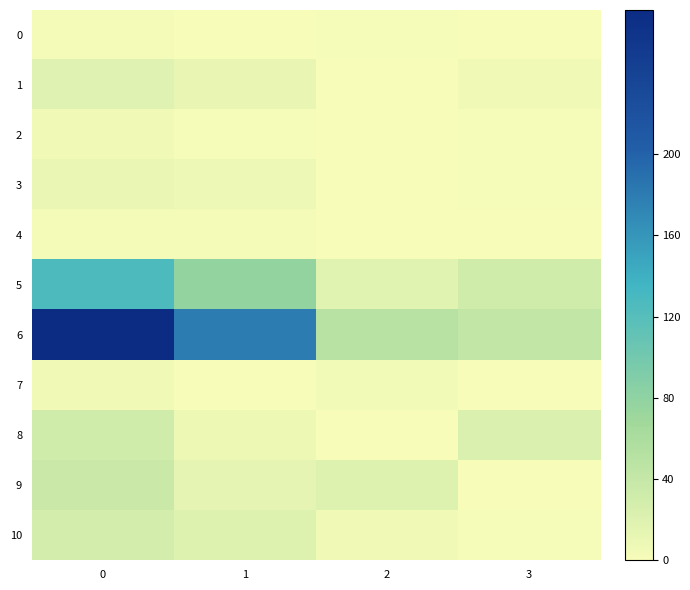

Reading right to left, what are all the values shown in this chart?

0: 3=0	2=2	1=1	0=3
1: 3=6	2=0	1=12	0=18
2: 3=2	2=1	1=2	0=5
3: 3=2	2=1	1=7	0=10
4: 3=0	2=0	1=3	0=3
5: 3=31	2=17	1=78	0=126
6: 3=42	2=49	1=180	0=271
7: 3=0	2=4	1=1	0=5
8: 3=23	2=0	1=8	0=31
9: 3=1	2=20	1=14	0=35
10: 3=2	2=6	1=20	0=28